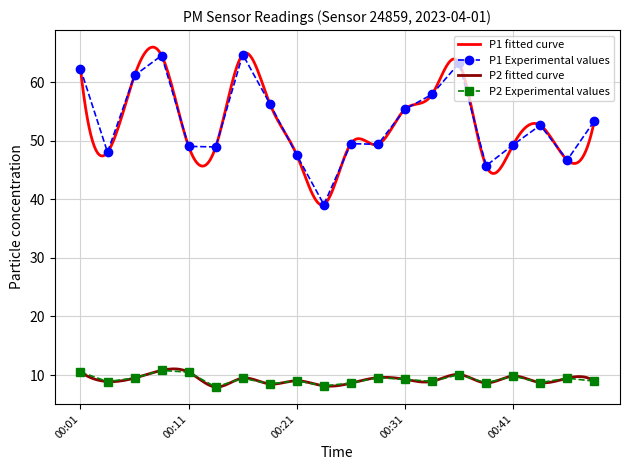

Reading left to right, list all the values displayed in this chart.

P1: 62.3	48.0	61.1	64.5	49.0	48.9	64.7	56.3	47.5	39.1	49.5	49.4	55.4	57.9	63.2	45.7	49.3	52.6	46.7	53.4
P2: 10.5	8.9	9.5	10.8	10.5	8.0	9.5	8.5	9.0	8.2	8.6	9.6	9.3	8.9	10.1	8.7	9.8	8.7	9.5	9.0